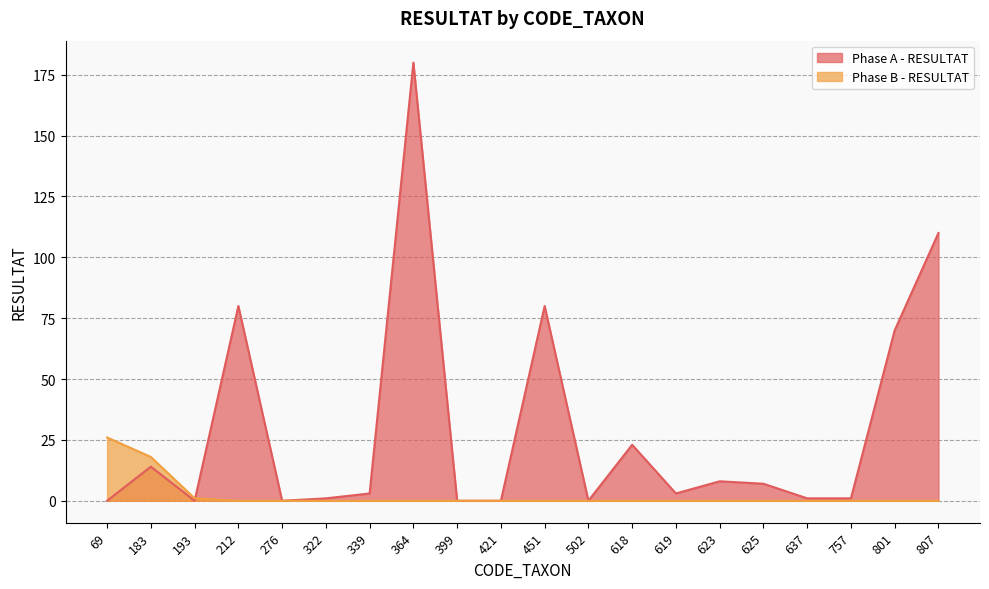

True or false: Phase A - RESULTAT and Phase B - RESULTAT intersect in this chart.

True